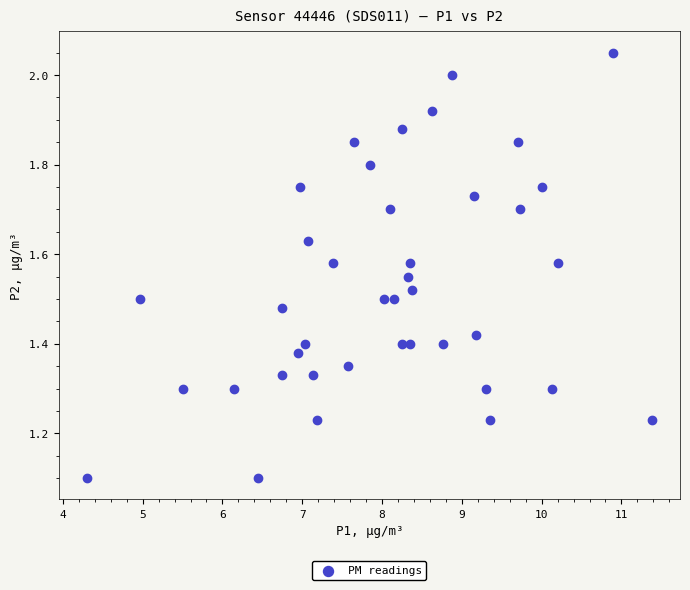

What is the range of X values (max minus min)?

7.1